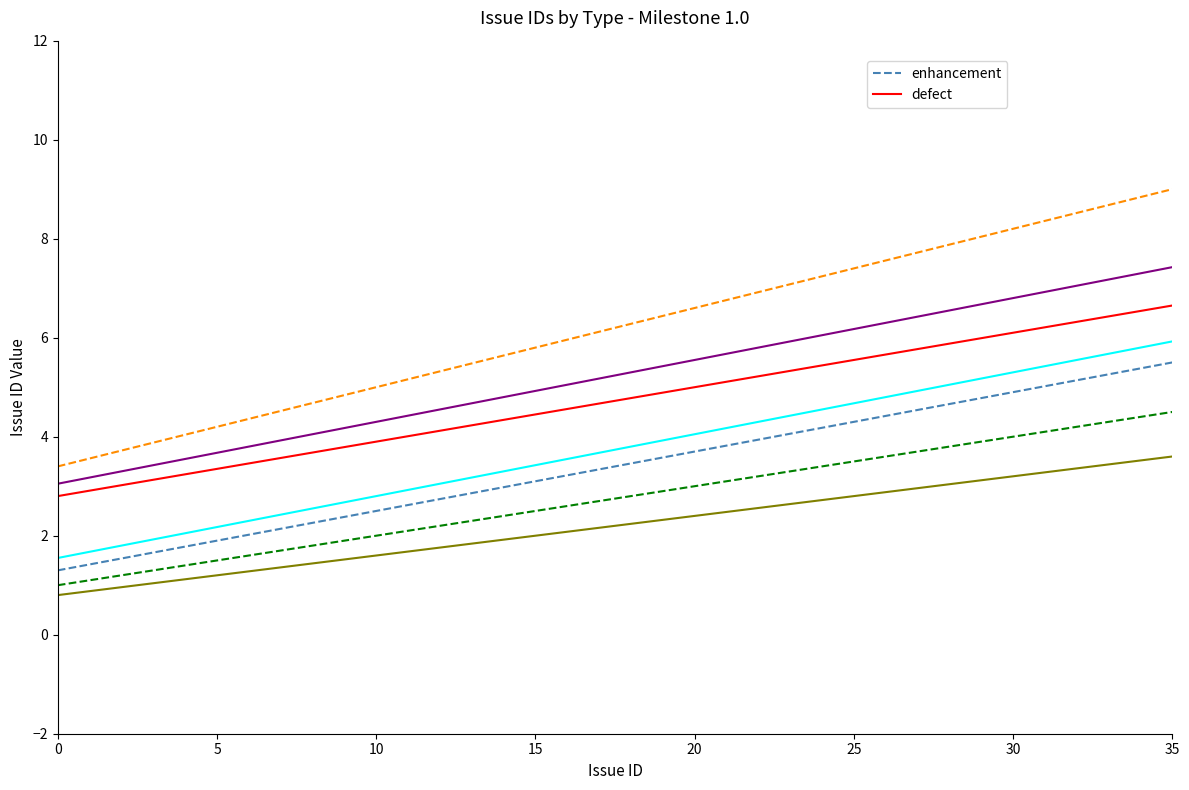

Which series has the largest range (max minus min)?

enhancement